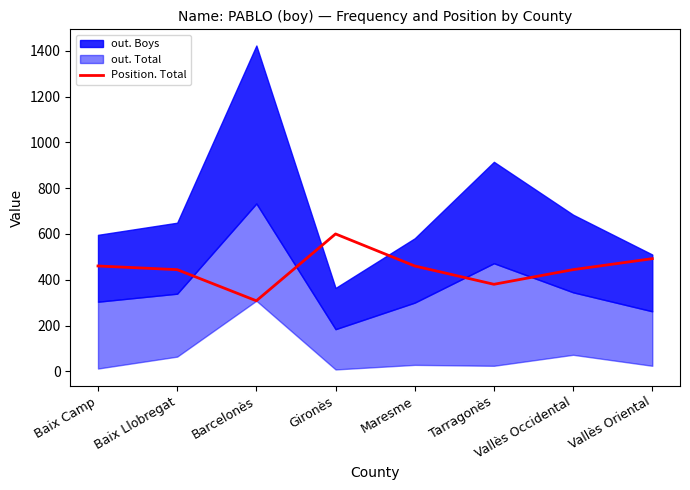

How many lines are shown in the chart?

1